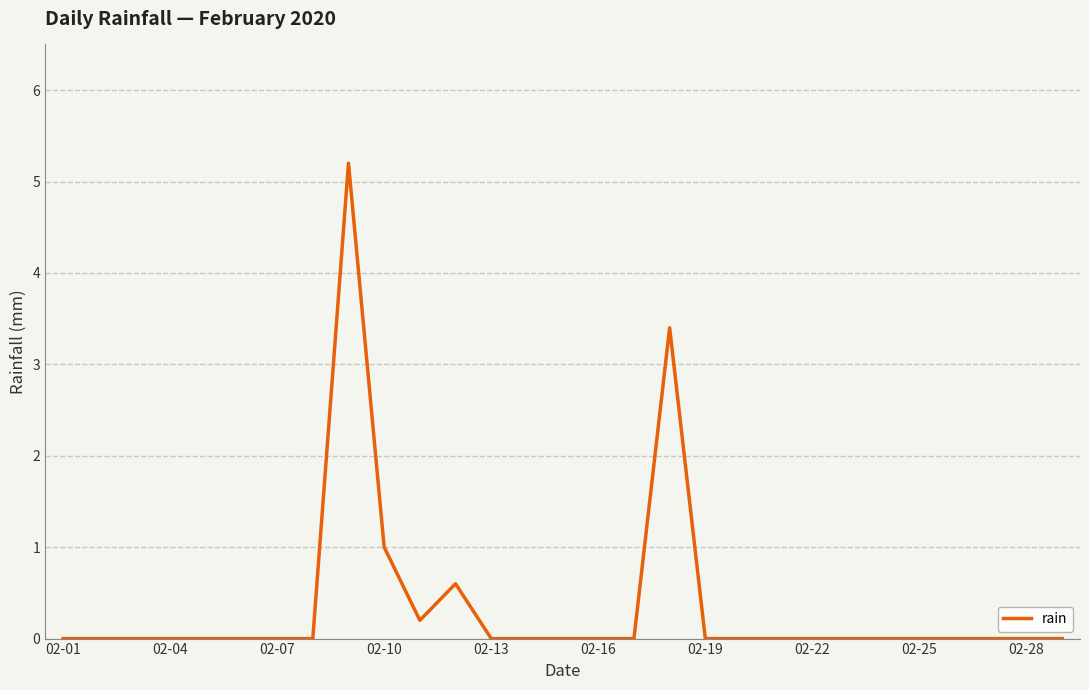

What is the difference between the maximum and minimum values?

5.2